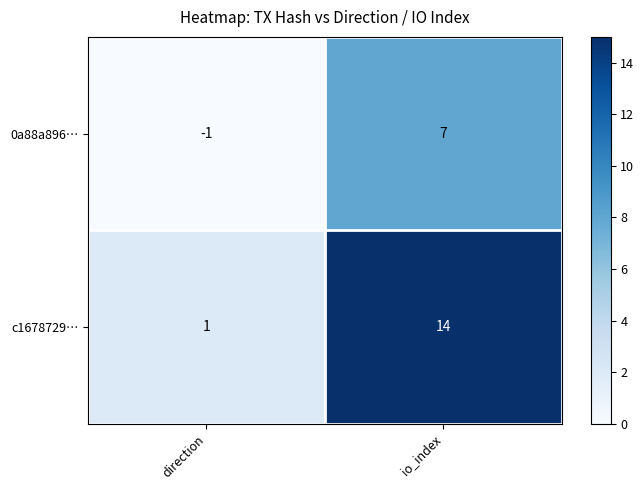

List the series in order of their peak value, highest first.

c1678729…, 0a88a896…